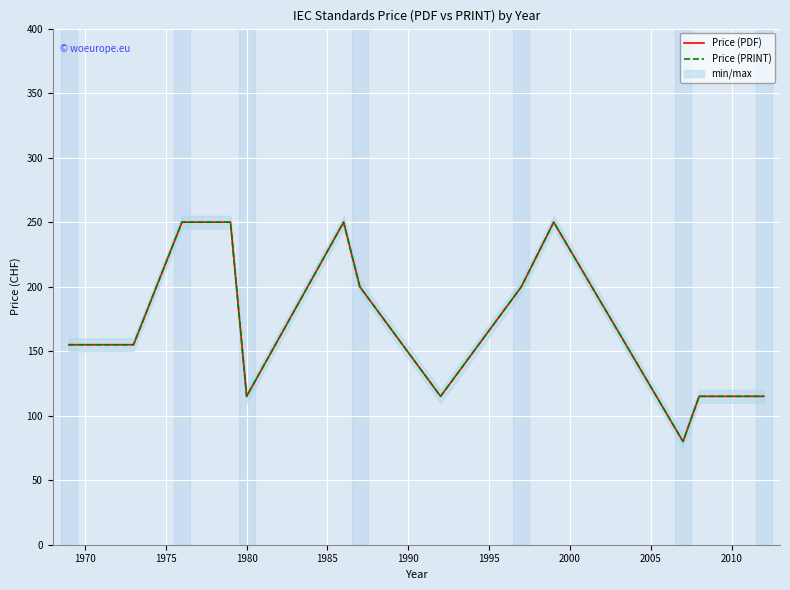

How many Price (PRINT) values are between 115 and 250?

12